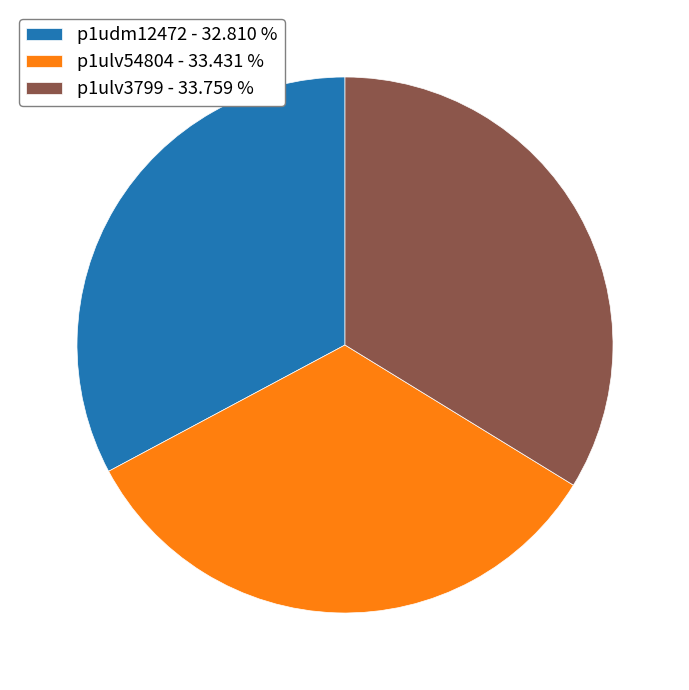

Is the sum of p1udm12472 and p1ulv3799 greater than half?

Yes